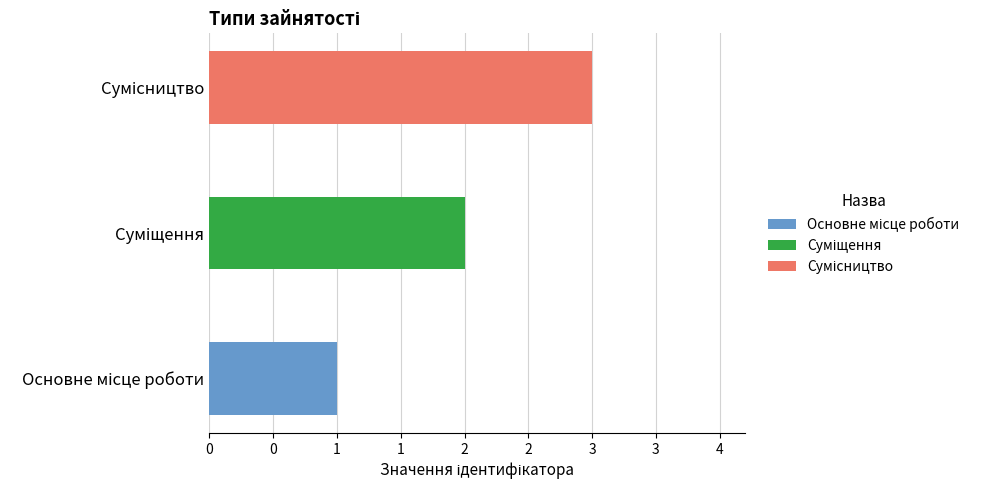

Does the chart contain stacked bars?

No